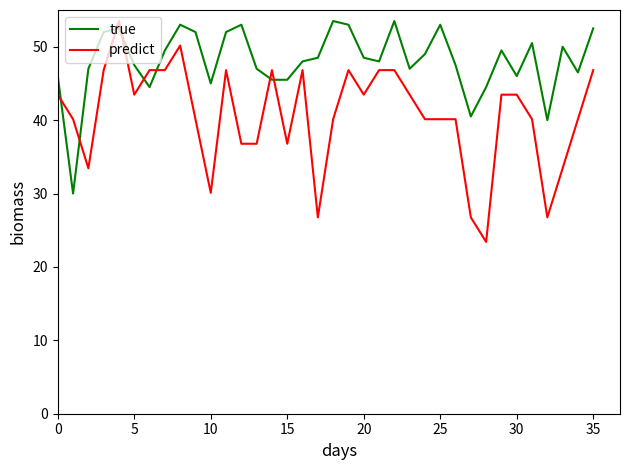

List the series in order of their overall mean, highest first.

true, predict